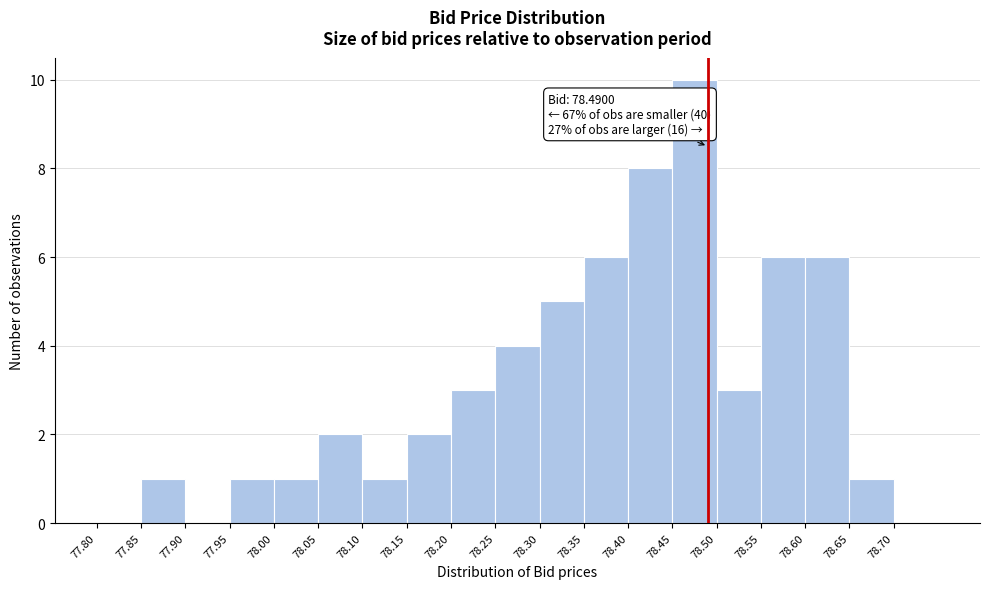

Over which range of the x-axis is the bar tallest?

78.45 to 78.50